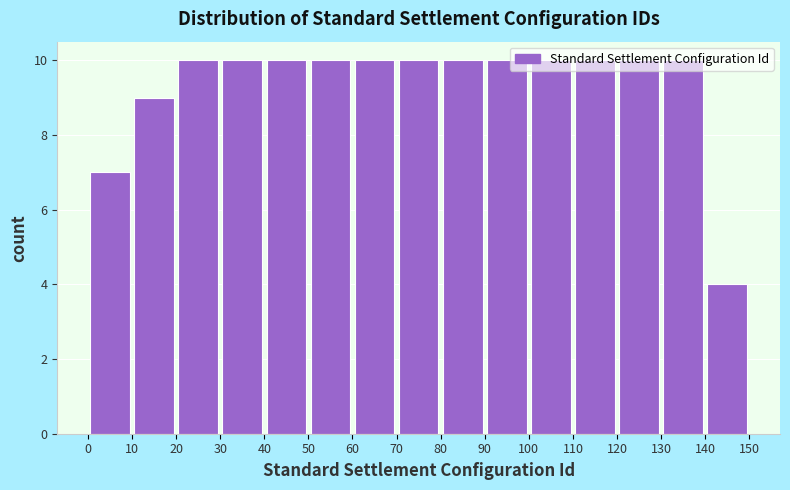

Reading left to right, transcribe this chart: for each bar, give the range it covers on the x-axis and its height. The values are not printed on the chart, so give them approximately, as read against the axis.

0 to 10: 7
10 to 20: 9
20 to 30: 10
30 to 40: 10
40 to 50: 10
50 to 60: 10
60 to 70: 10
70 to 80: 10
80 to 90: 10
90 to 100: 10
100 to 110: 10
110 to 120: 10
120 to 130: 10
130 to 140: 10
140 to 150: 4